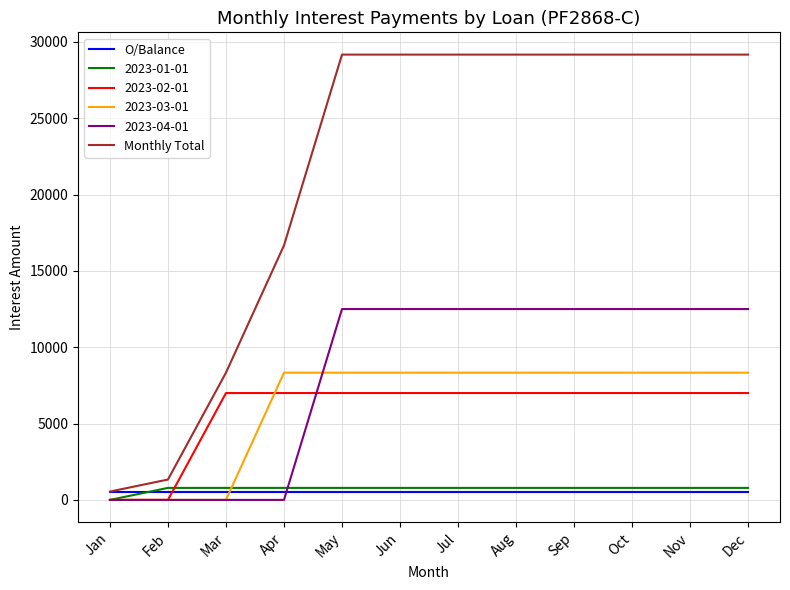

At which label does Monthly Total first exceed 29166?

May